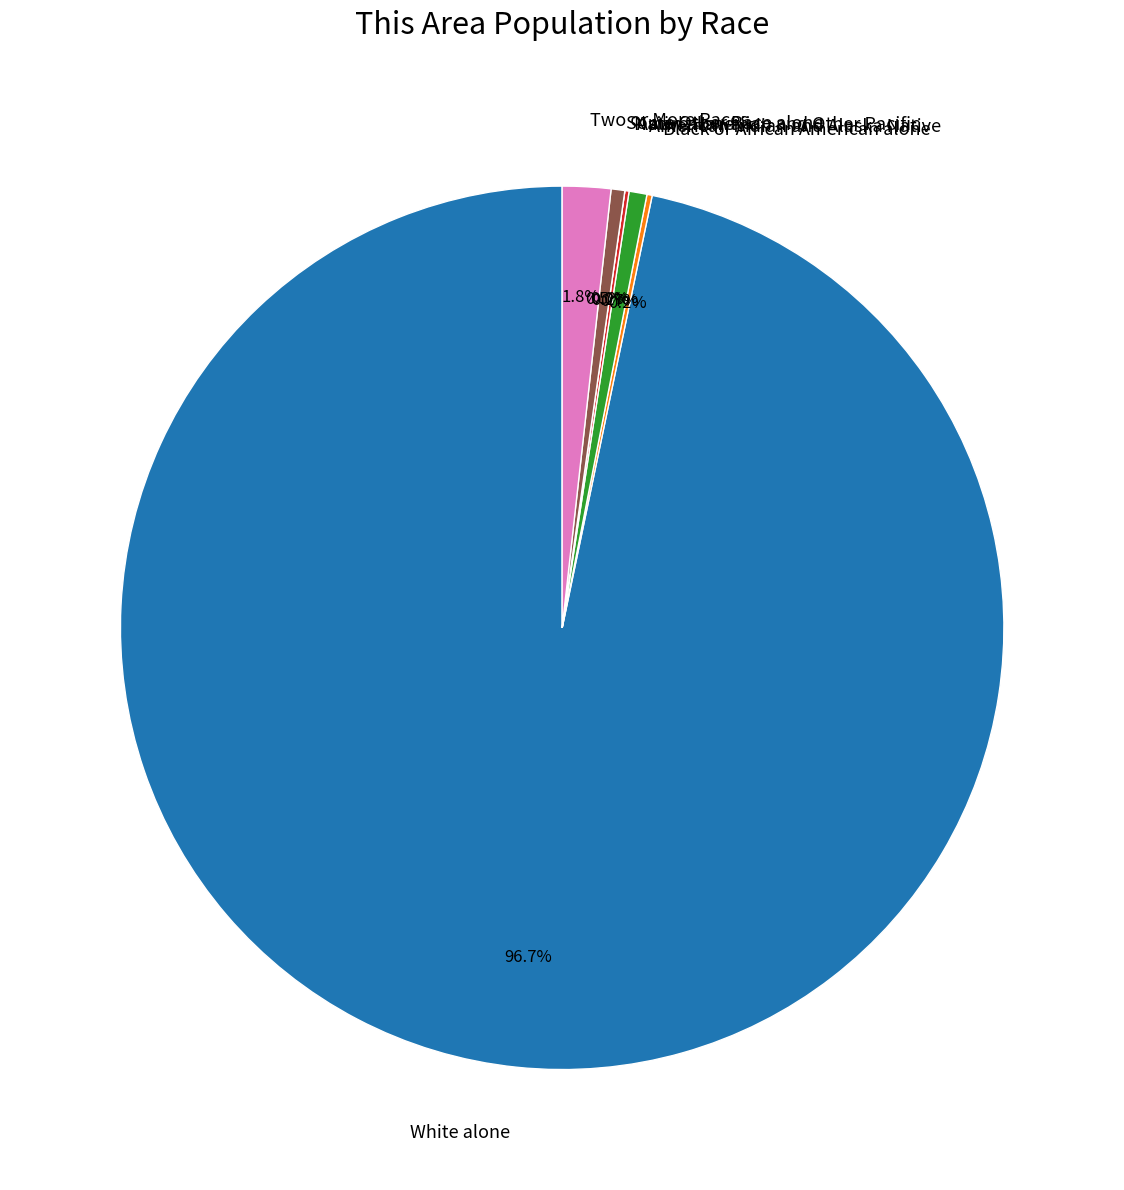

Does Under 18 years account for over 50% of the chart?

No